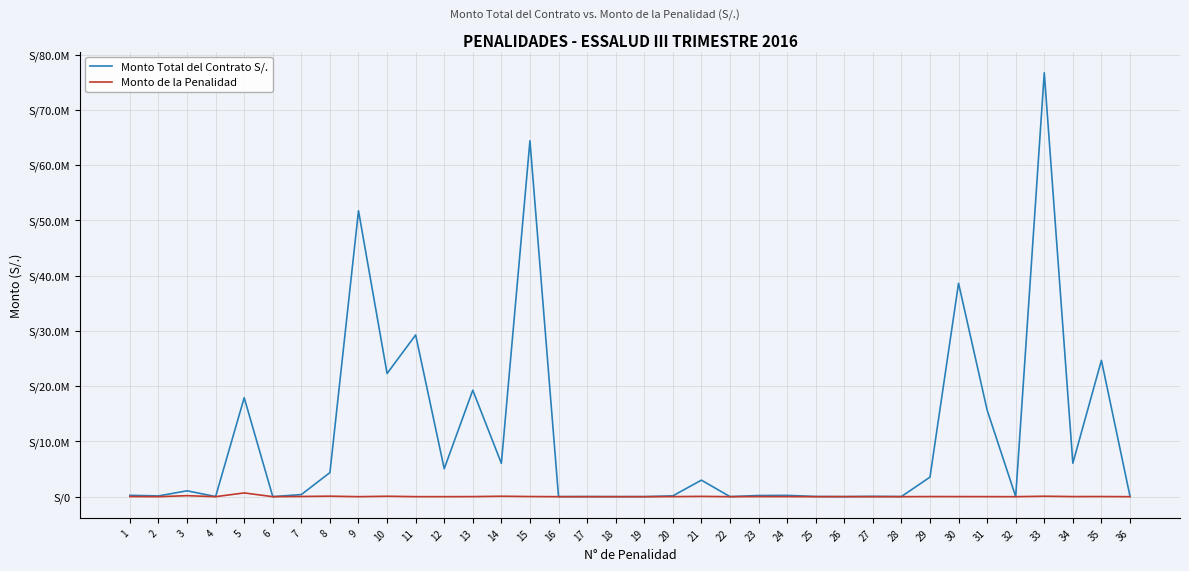

Reading left to right, extract all data points from this chart.

Monto Total del Contrato S/.: 246000.0	138599.9	1061794.6	25124.8	17909597.2	7167.6	382293.0	4359000.0	51753597.1	22289236.6	29268100.8	5055721.9	19273450.3	6031795.0	64422820.8	7312.0	18490.0	5883.5	10000.0	145000.0	2992574.9	11094.8	210900.0	234525.0	34890.0	3444.0	60000.0	21800.0	3536602.6	38624671.1	15675146.0	14400.0	76728758.8	6057915.5	24675036.8	81000.0
Monto de la Penalidad: 24600.0	1661.5	181397.0	2512.5	676489.6	1712.8	38229.3	92933.9	3160.0	79592.5	6517.5	4740.0	14200.0	81567.5	28440.0	731.2	246.4	588.4	1000.0	14500.0	56485.0	1109.5	21090.0	11726.2	610.3	14205.1	1399.9	1090.0	23107.5	16803.8	11220.5	1440.0	82627.8	20145.0	26432.0	900.0